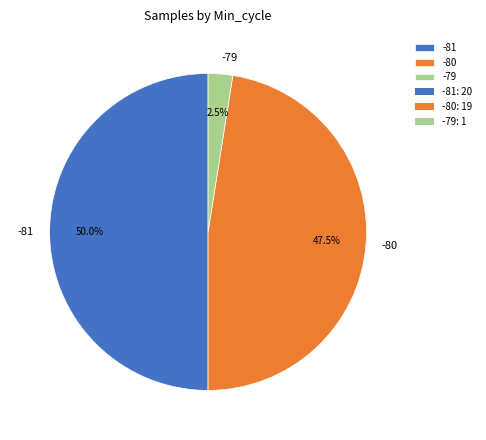

Rank the categories by value from highest to lowest.

-81, -80, -79